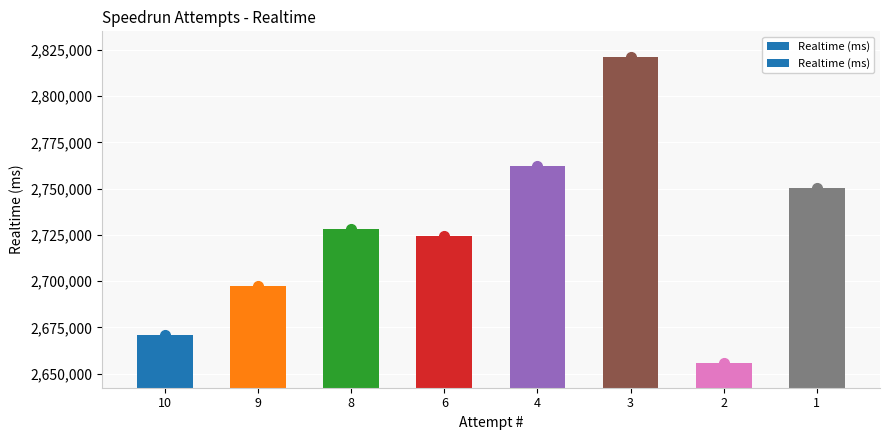

Reading left to right, list all the values displayed in this chart.

10=2671150	9=2697445	8=2728183	6=2724610	4=2762223	3=2820935	2=2655677	1=2750625